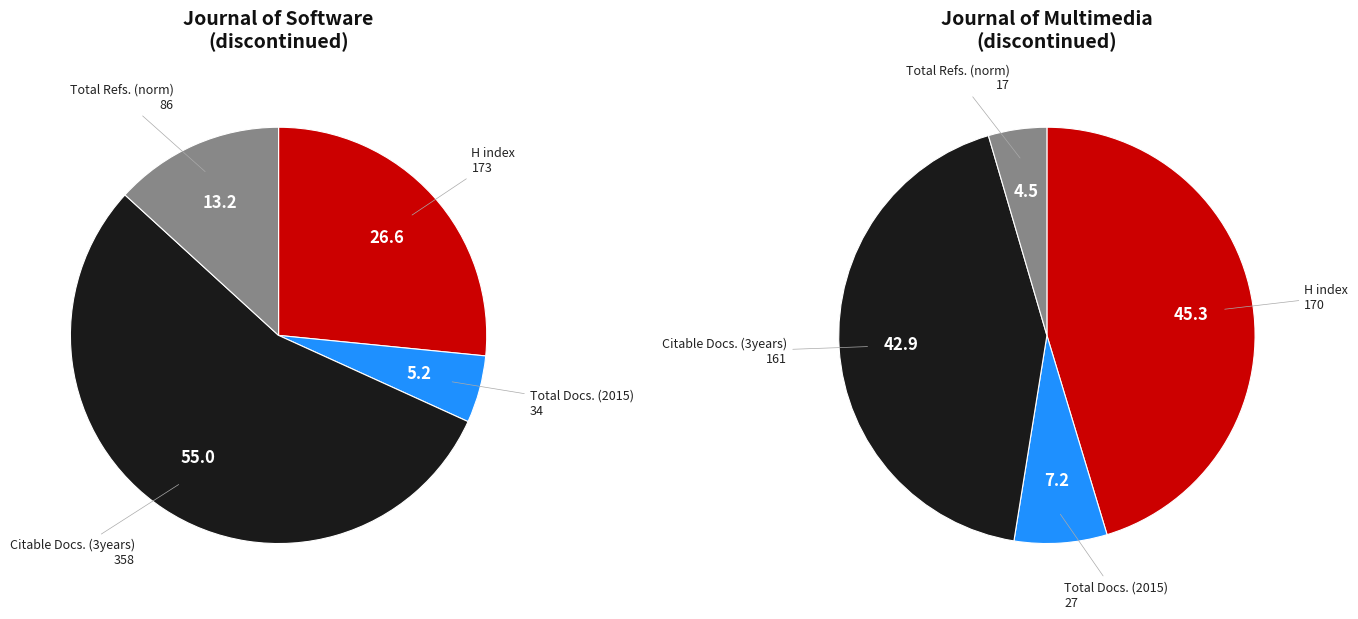

To the nearest percent, what is the combined percentage of Journal of Multimedia (discontinued) and Journal of Software (discontinued)?

100%